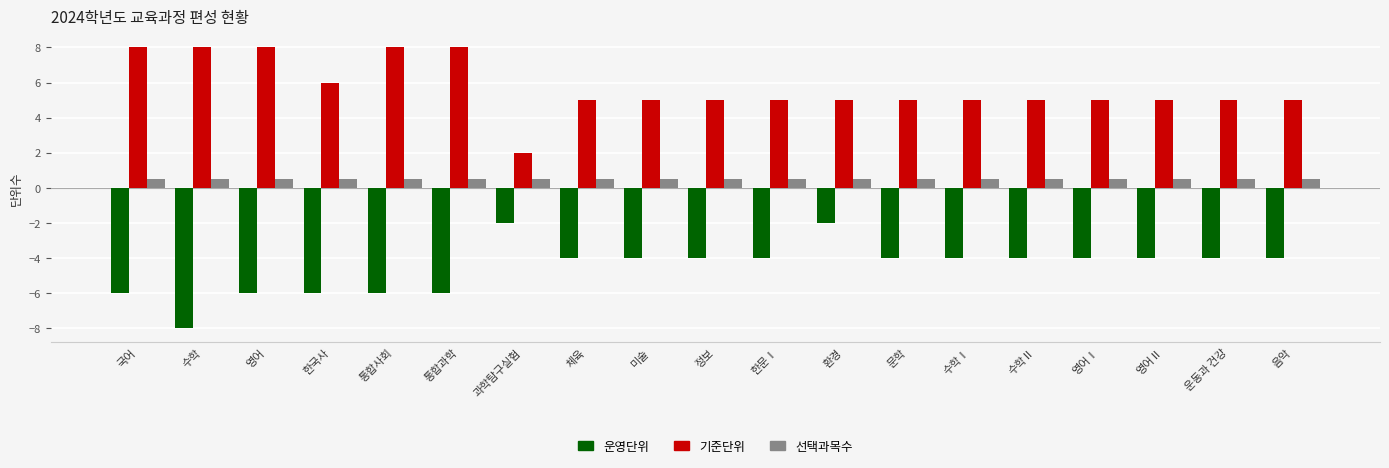

What is the difference between the maximum and minimum values in the 운영단위 series?

6.0